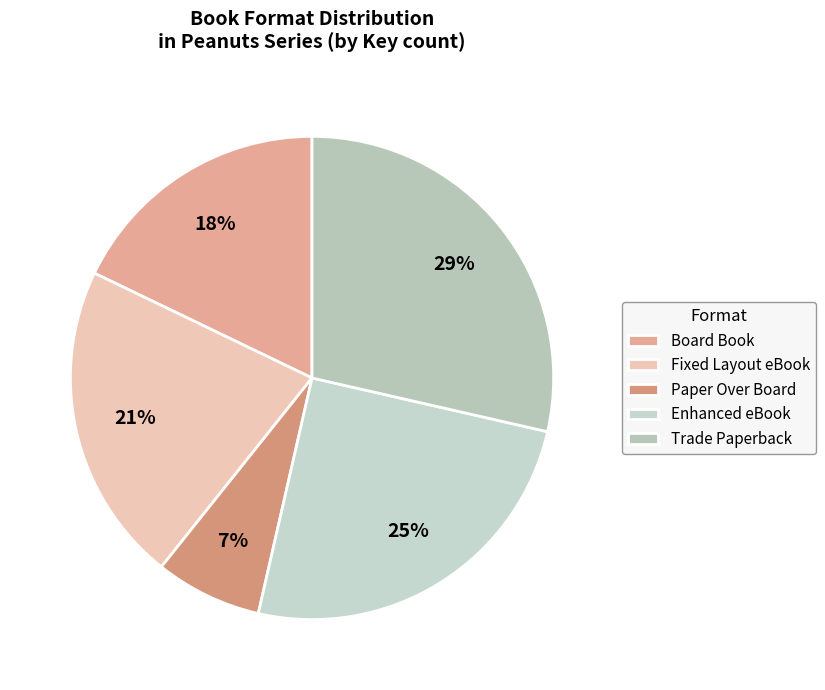

What percentage is the Board Book slice, to the nearest percent?

18%